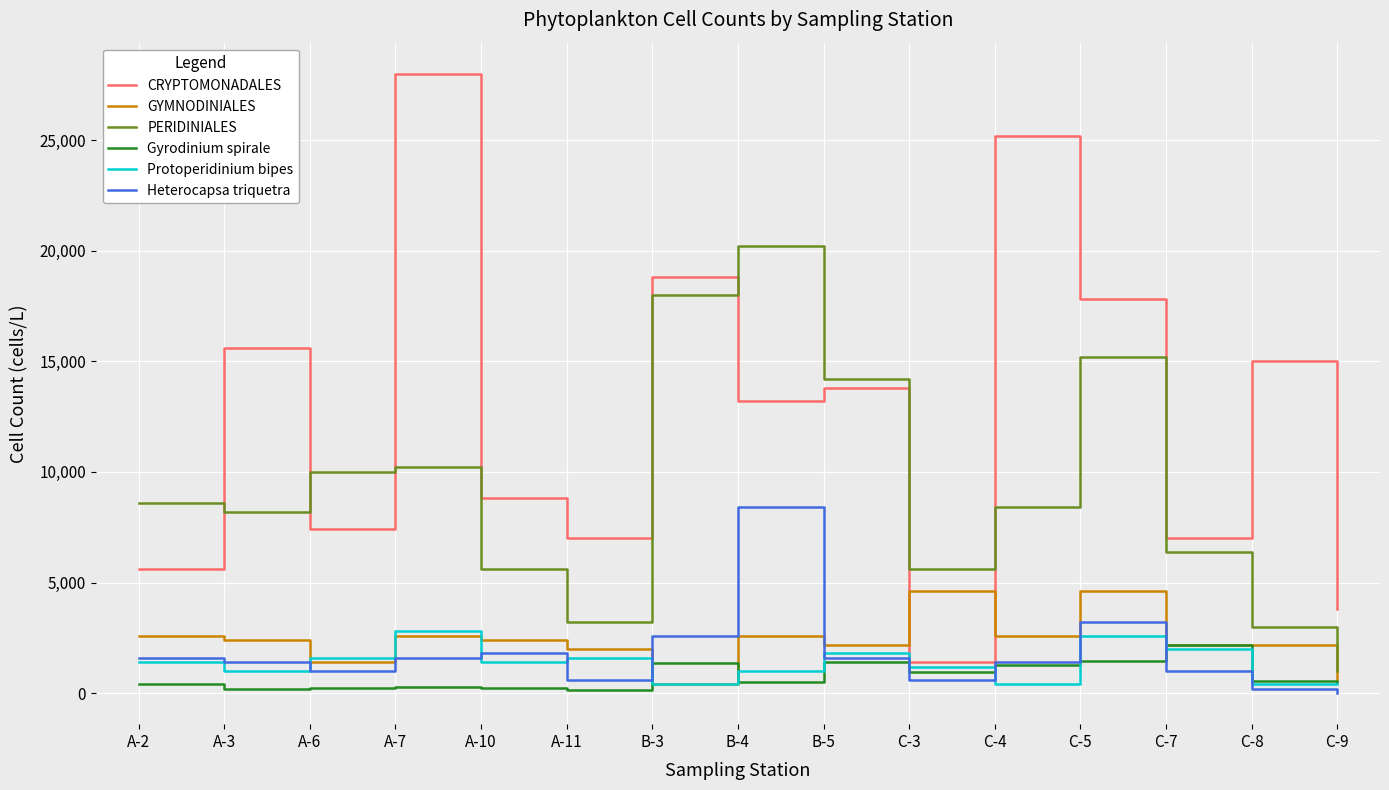

What is the difference between the PERIDINIALES values at A-3 and C-4?

200